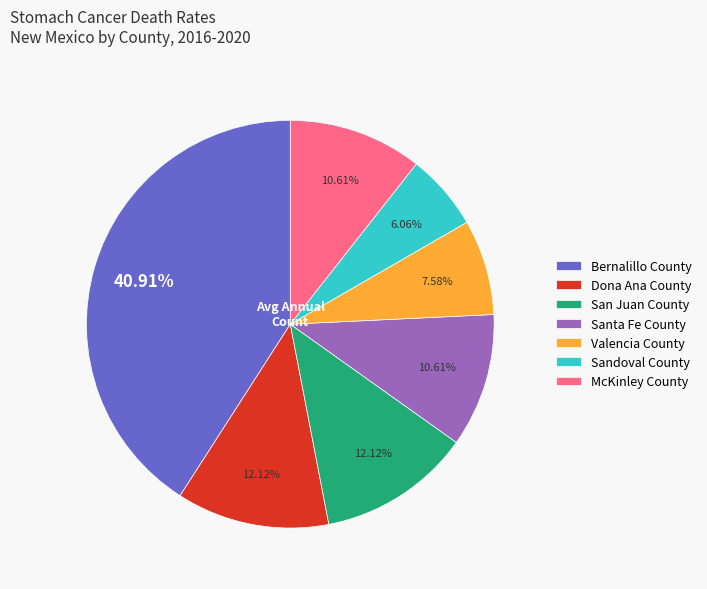

Is there any slice that represents more than half of the pie?

No